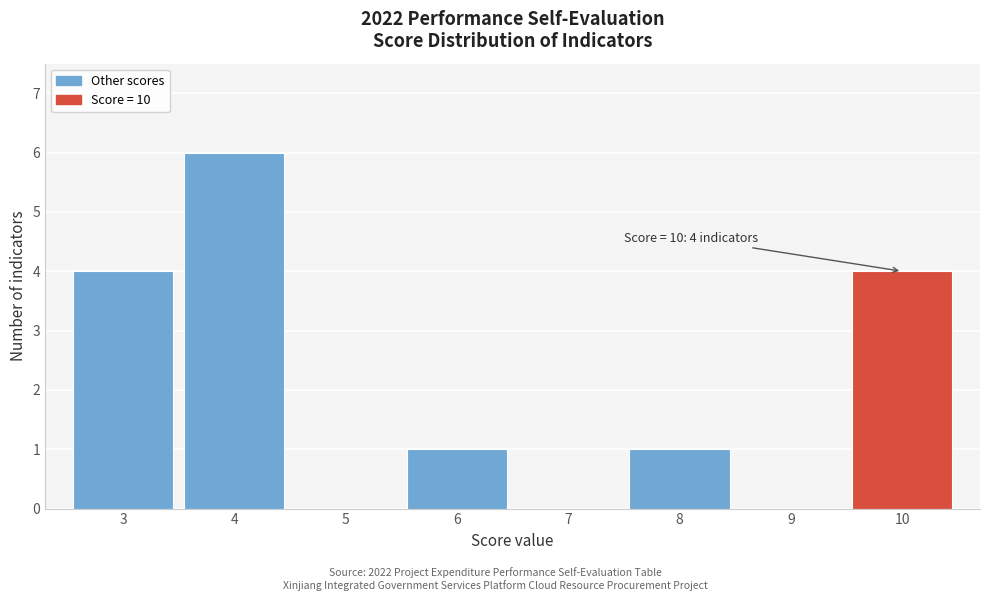

Reading left to right, list all the values displayed in this chart.

3=4	4=6	5=0	6=1	7=0	8=1	9=0	10=4